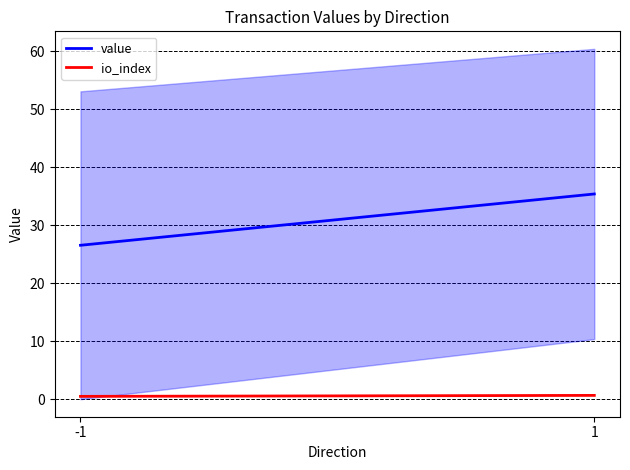

Which series changed the most between -1 and 1?

value